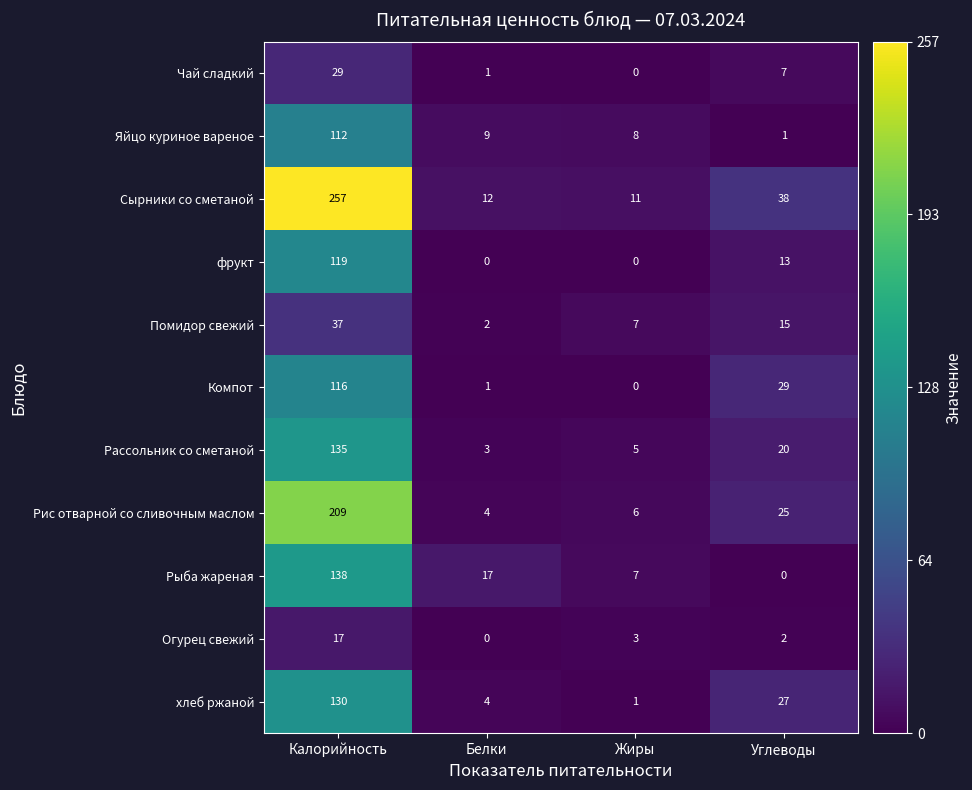

At which category is the sum across all series the highest?

Калорийность